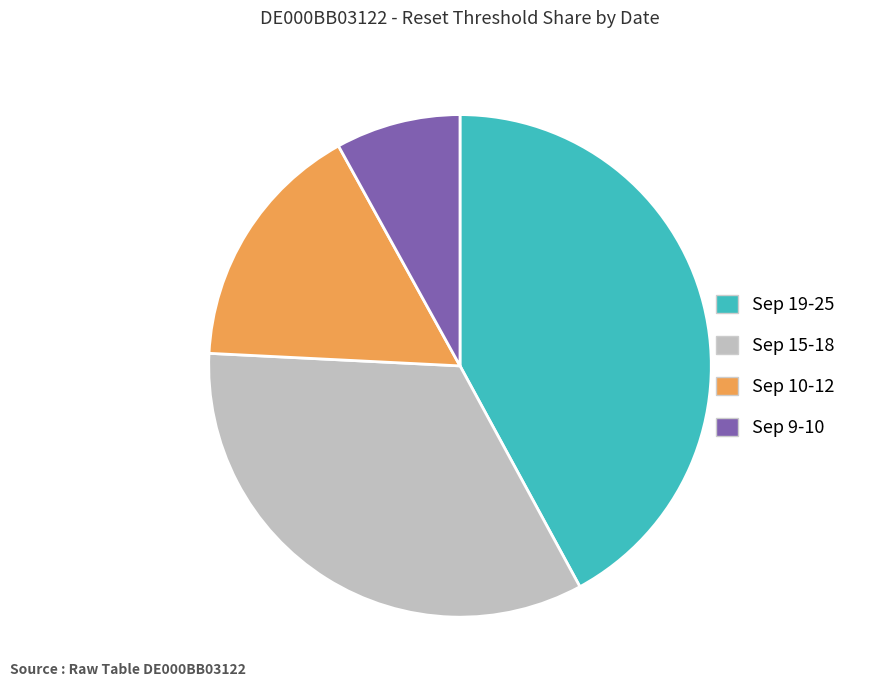

Does any single category account for the majority?

No